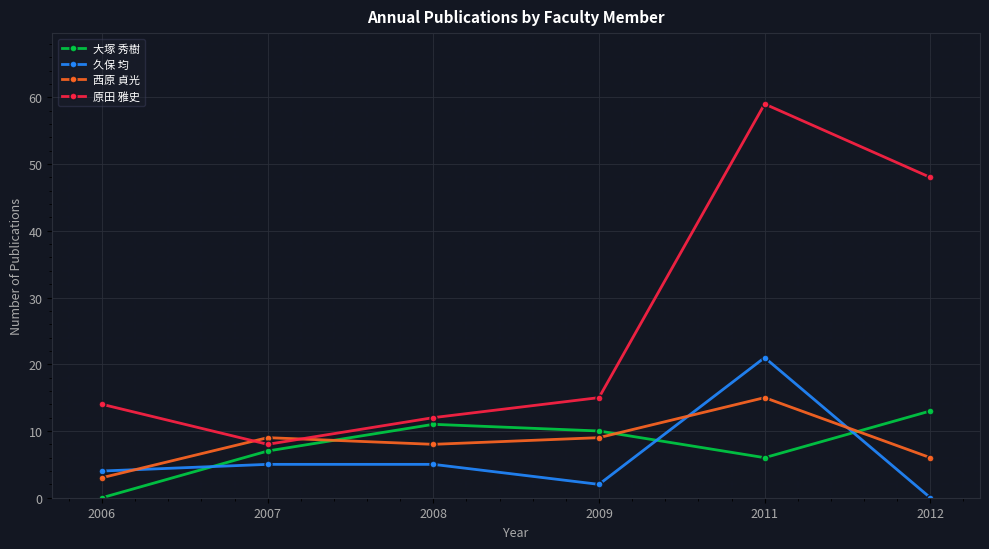

What value does the 大塚 秀樹 series have at 2009, to the nearest 10?

10